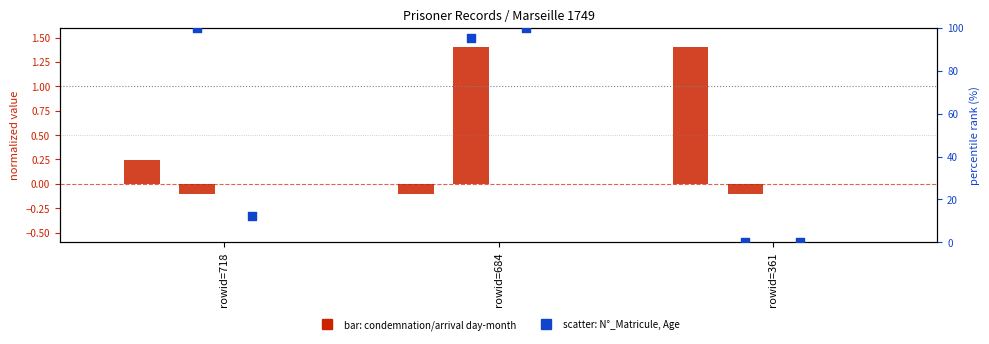

Which series has the largest total across all categories?

N°_Matricule